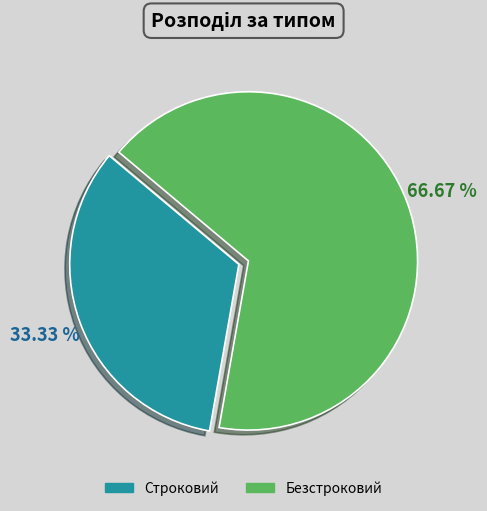

Which slice is the largest?

Безстроковий